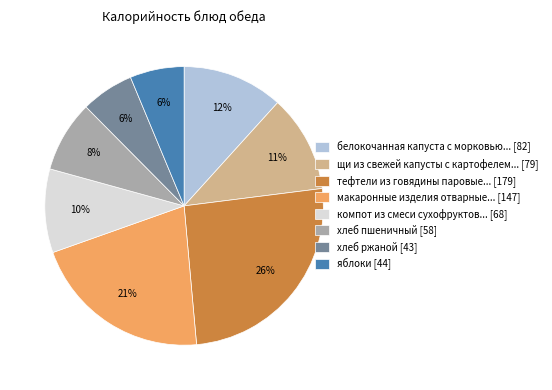

Is there a majority slice in this chart?

No